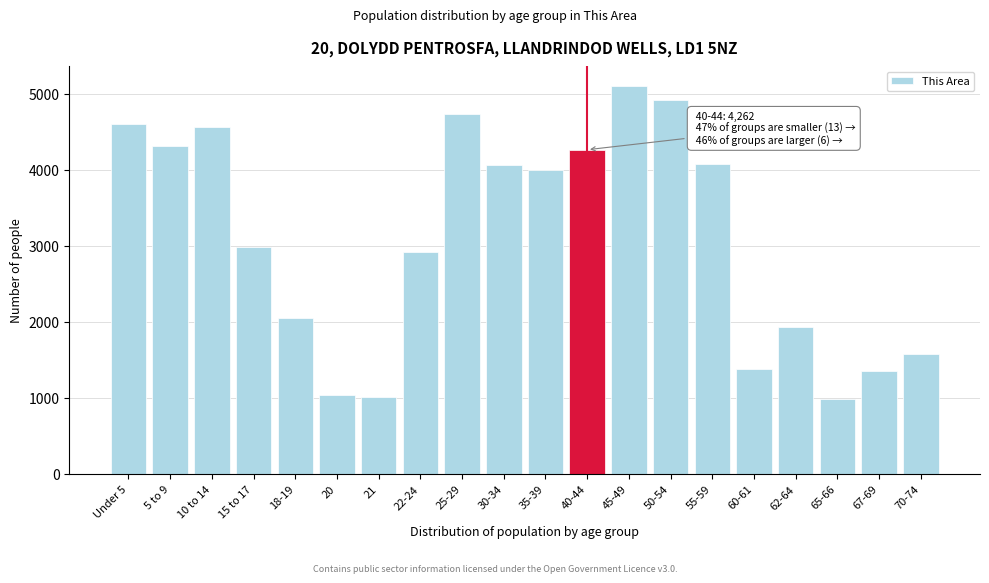

What is the label of the 6th bar from the right?

55-59